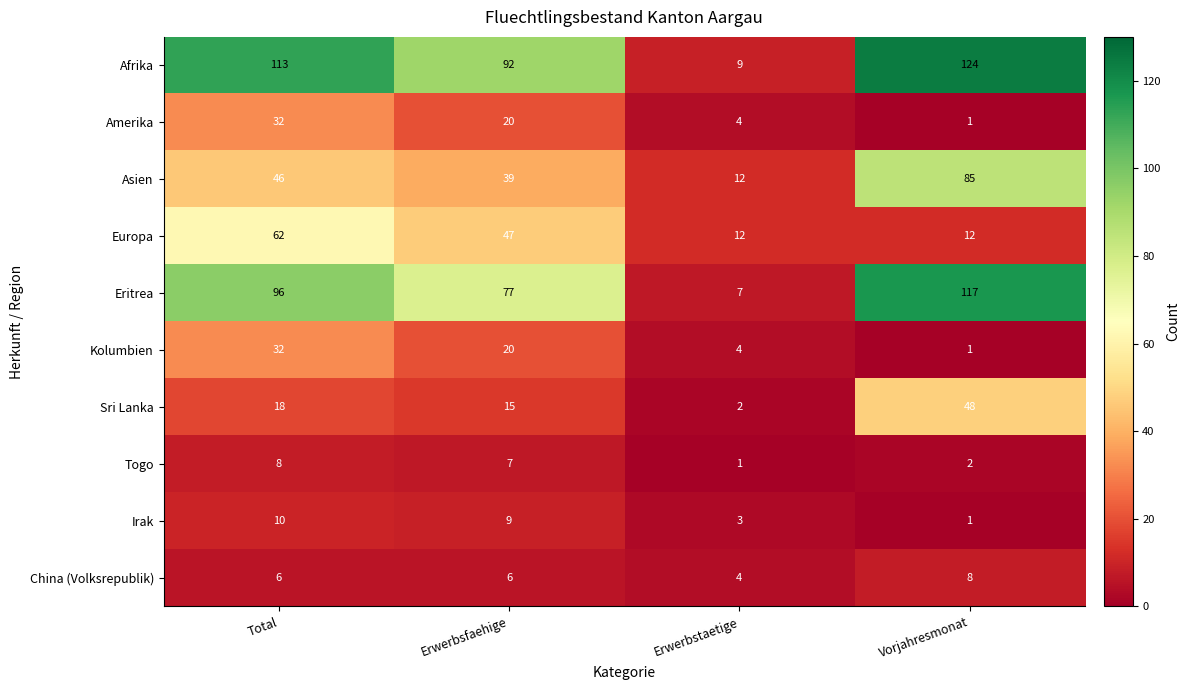

Between Erwerbstaetige and Vorjahresmonat, which series saw the biggest shift?

Afrika